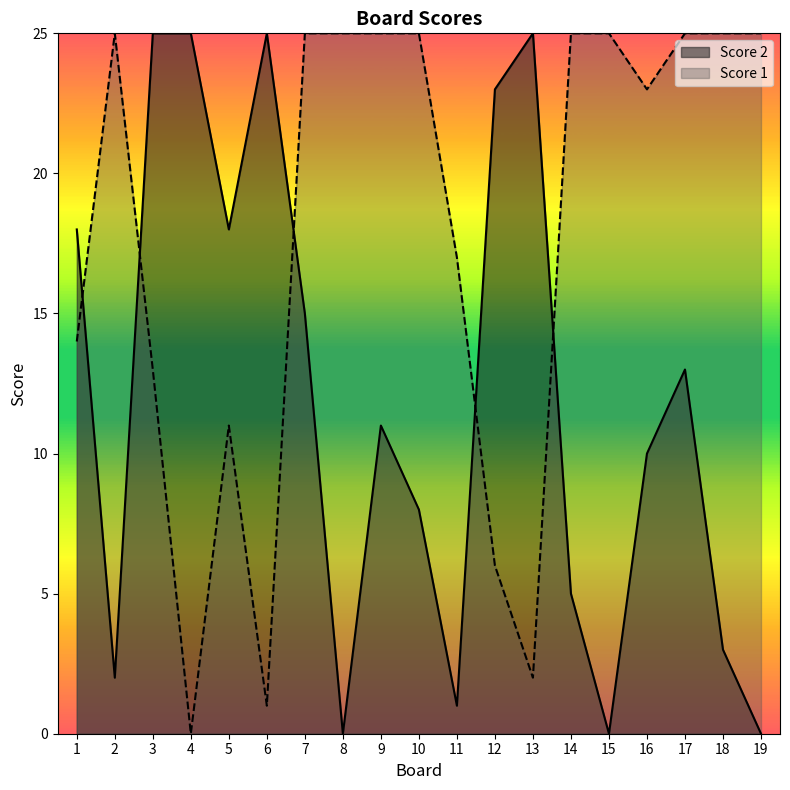

Count the number of categories in the chart.

19